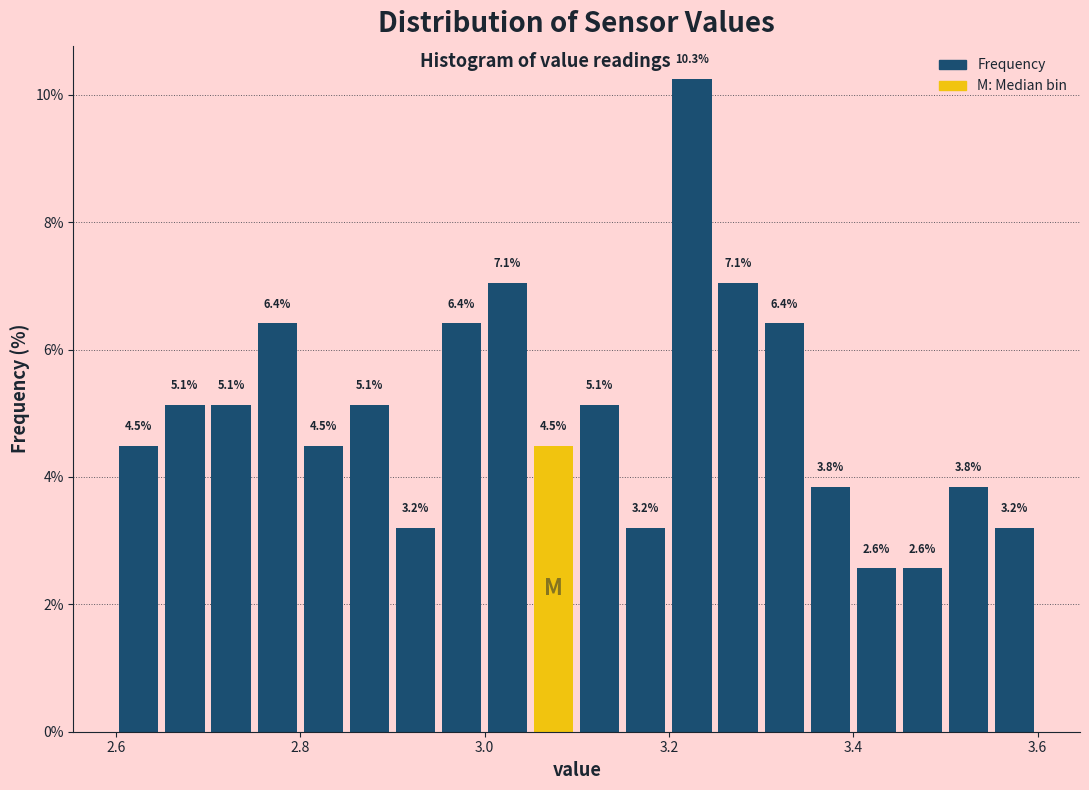

Around what value on the x-axis is the tallest bar? Give the approximate position of its centre, as read against the axis.

3.22